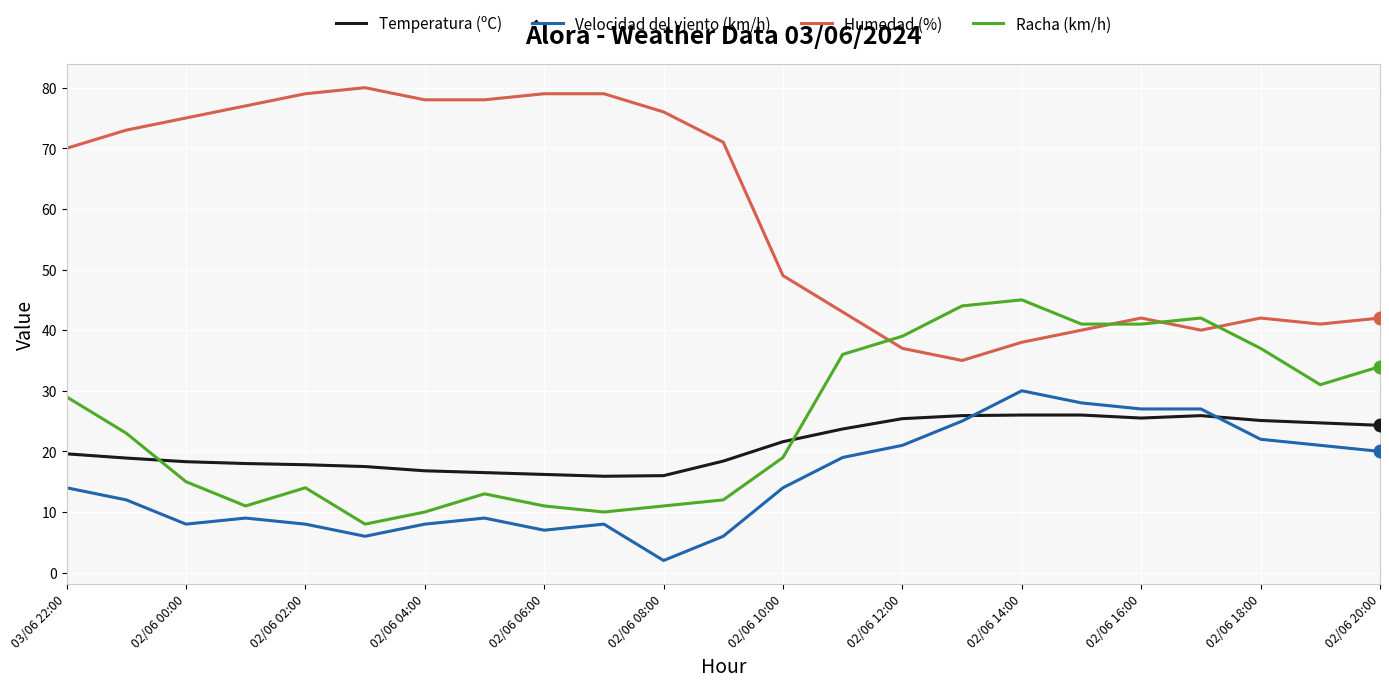

True or false: Humedad (%) and Temperatura (ºC) intersect in this chart.

False